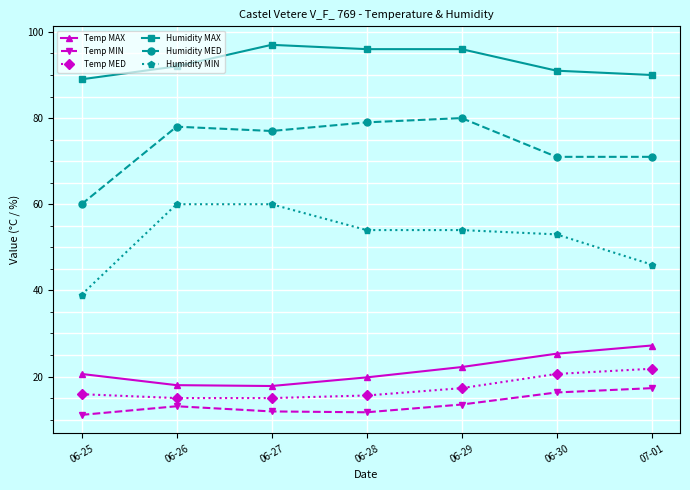

List the series in order of their peak value, lowest first.

Temp MIN, Temp MED, Temp MAX, Humidity MIN, Humidity MED, Humidity MAX